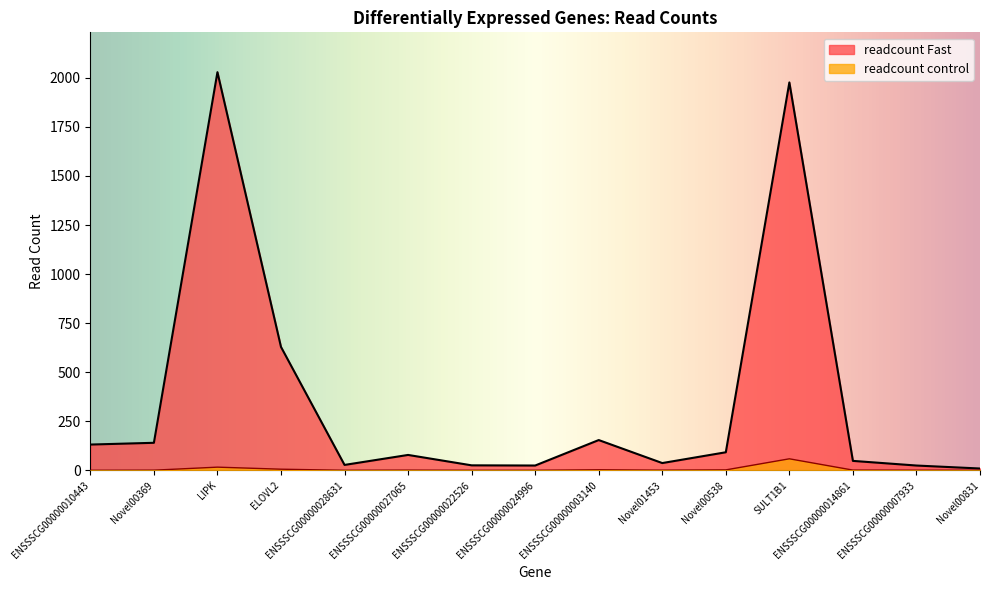

Which series has the largest range (max minus min)?

readcount Fast